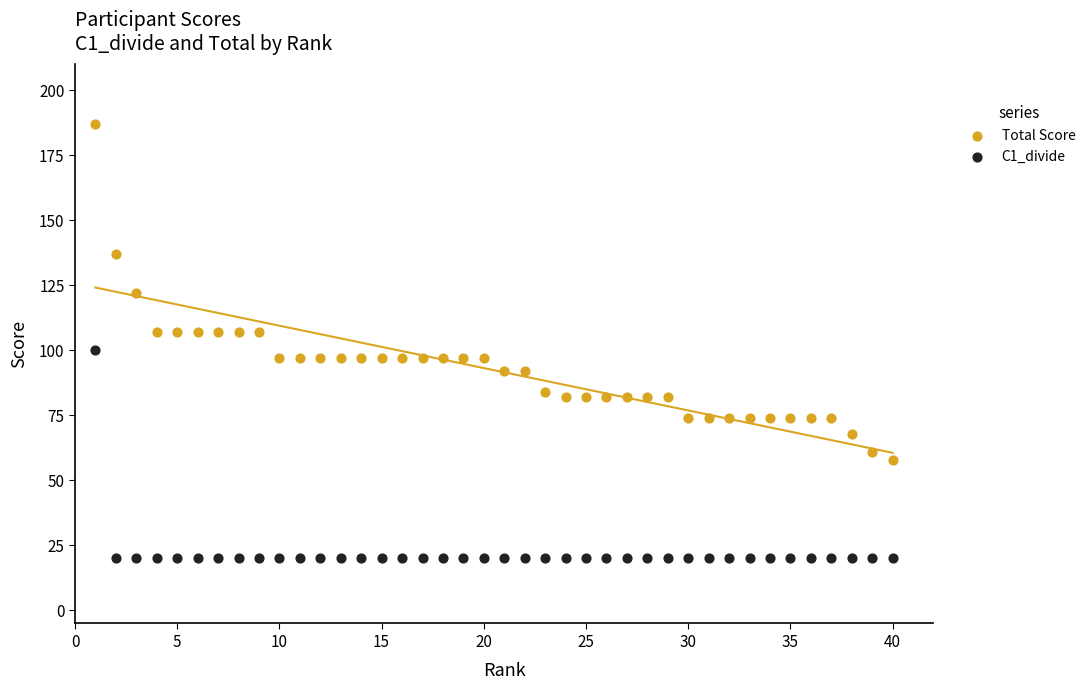

What are all the series names shown in the legend?

Total Score, C1_divide